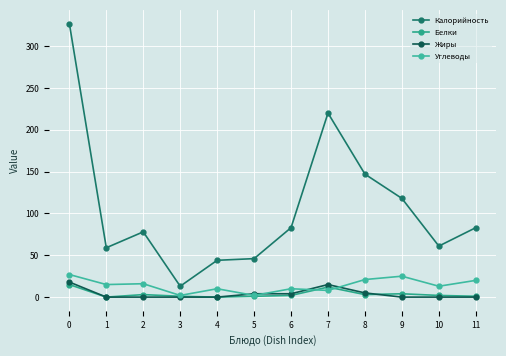

Reading left to right, extract all data points from this chart.

Калорийность: 0=327	1=59	2=78	3=13	4=44	5=46	6=83	7=220	8=147	9=118	10=61	11=83
Белки: 0=15	1=0	2=3	3=1	4=0	5=1	6=2	7=12	8=3	9=4	10=2	11=1
Жиры: 0=18	1=0	2=0	3=0	4=0	5=4	6=4	7=15	8=5	9=0	10=0	11=0
Углеводы: 0=27	1=15	2=16	3=2	4=10	5=2	6=10	7=8	8=21	9=25	10=13	11=20